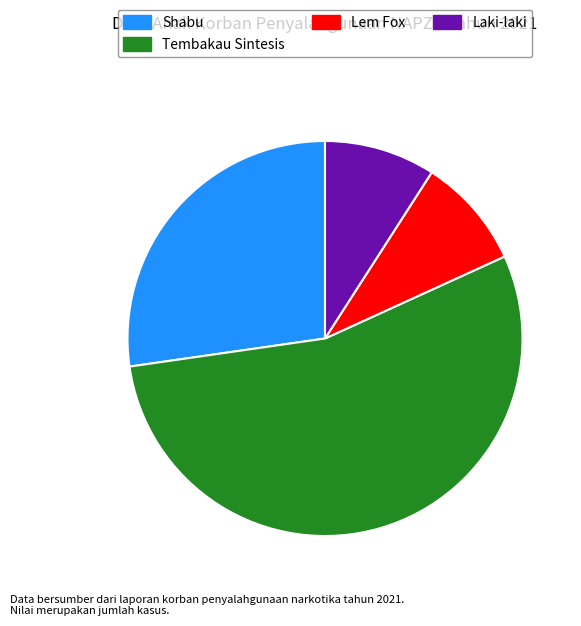

Is the sum of Shabu and Lem Fox greater than half?

No